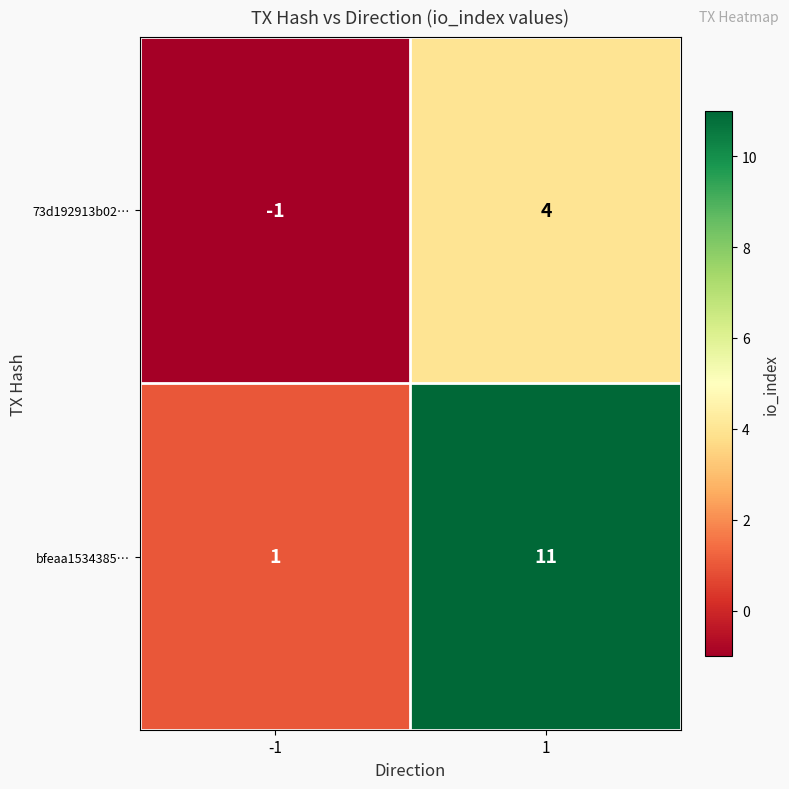

The value of bfeaa1534385… at -1 is 1. True or false?

True